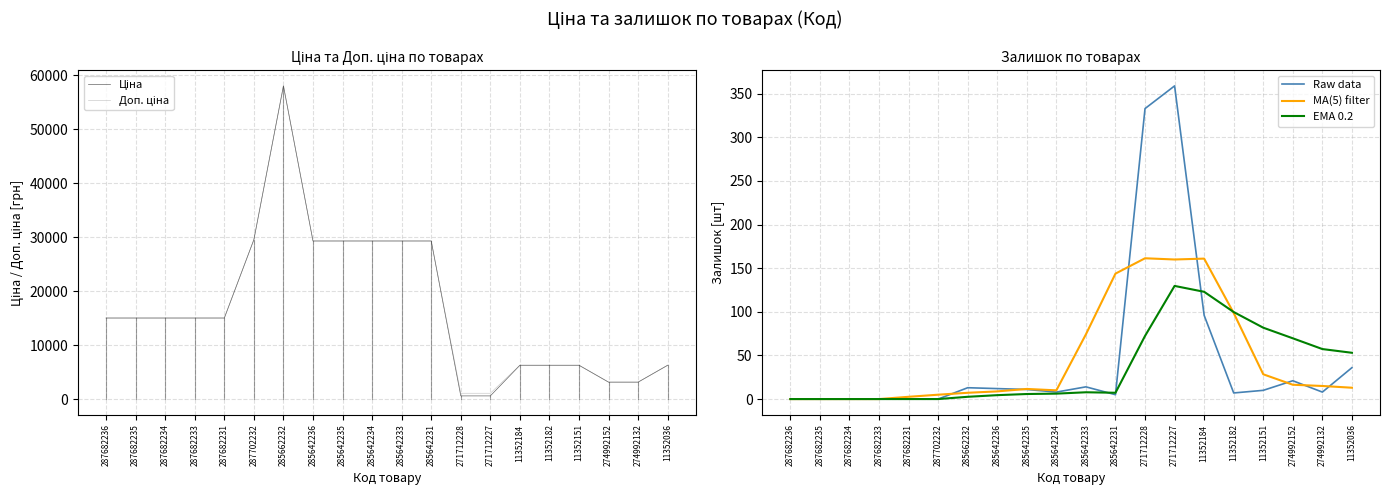

Which series has the largest total across all categories?

Доп. ціна